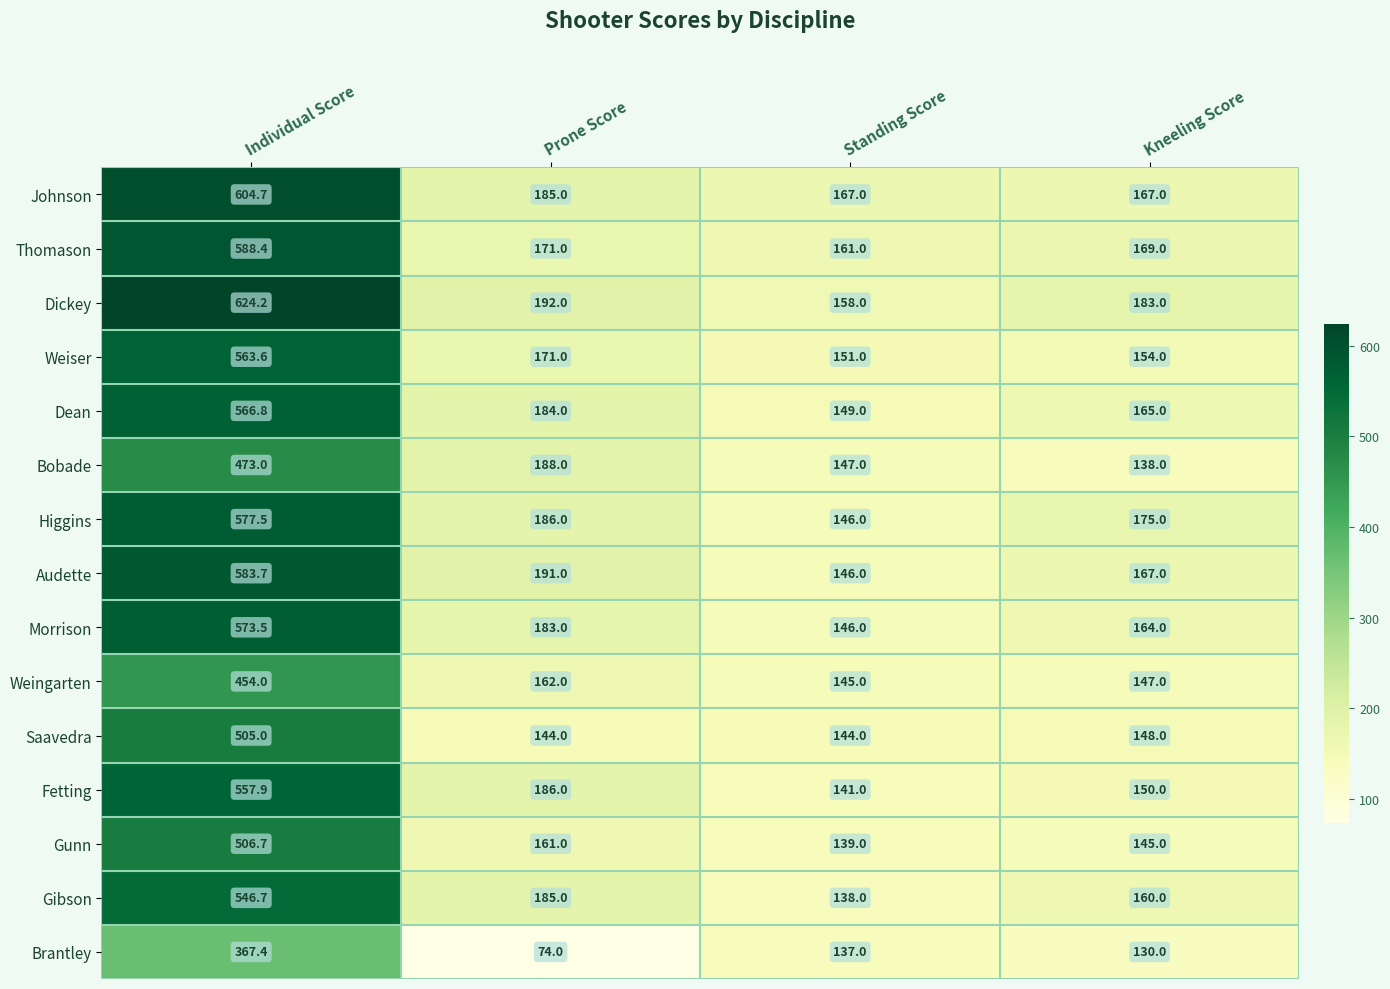

Is it true that Bobade equals 27.6 at Kneeling Score?

False